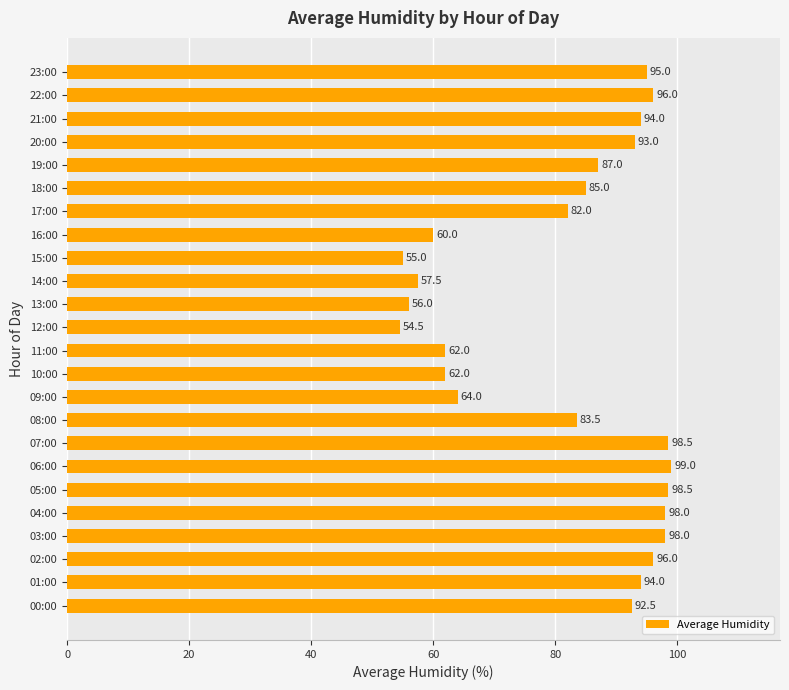

True or false: the data shows 31.1 at 10:00.

False